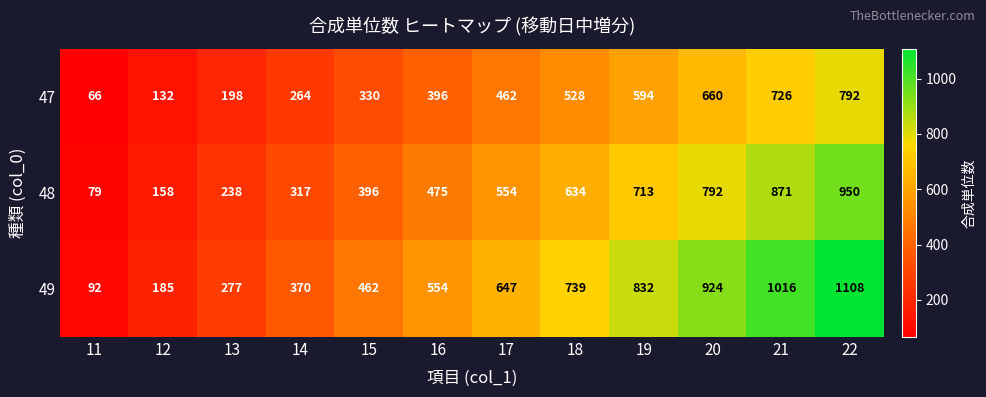

At which category does the chart reach its minimum across all series?

11